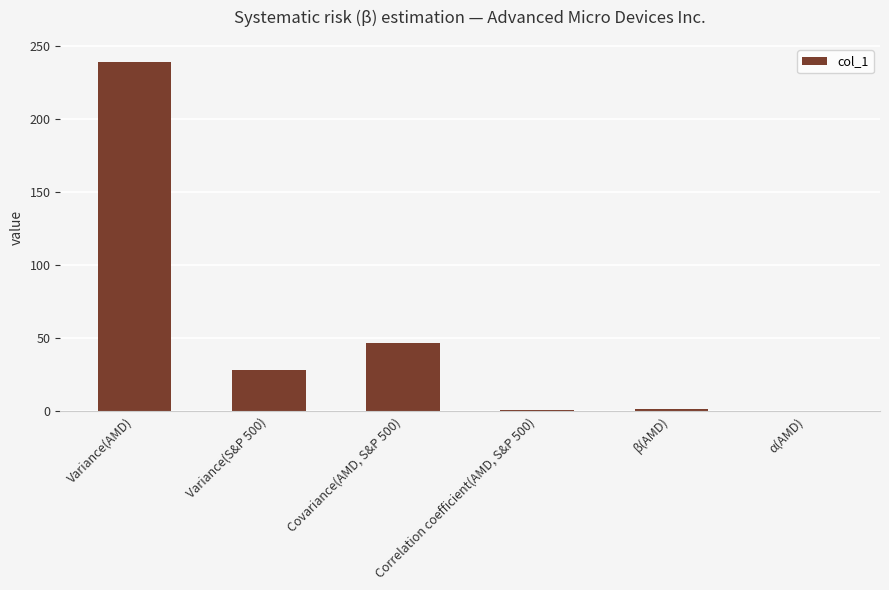

The value at α(AMD) is 0.0. True or false?

True